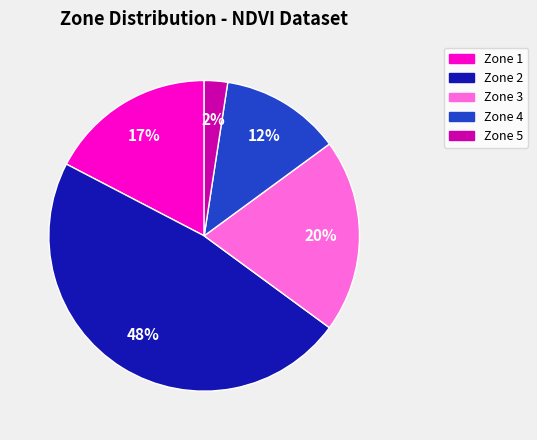

To the nearest percent, what portion does Zone 1 represent?

17%